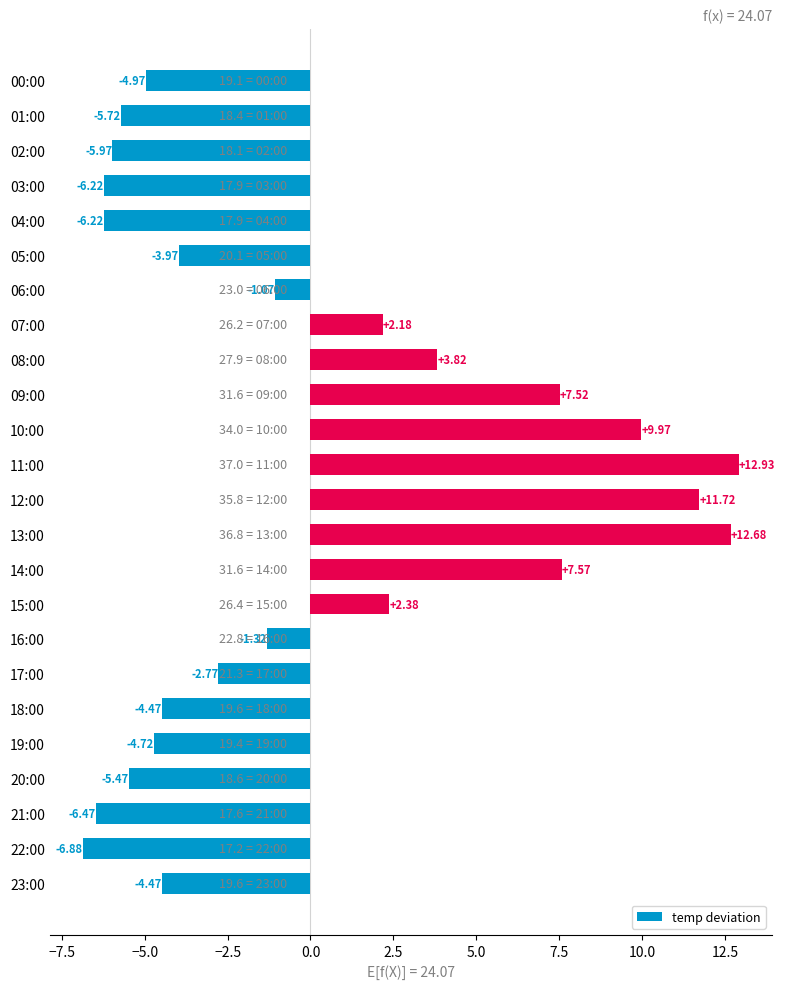

What is the difference between the maximum and minimum values?

19.8